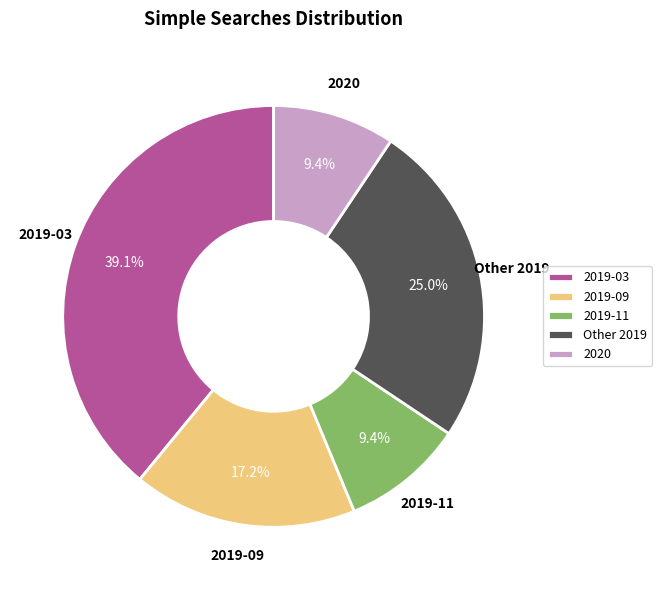

How many slices are in this pie chart?

5